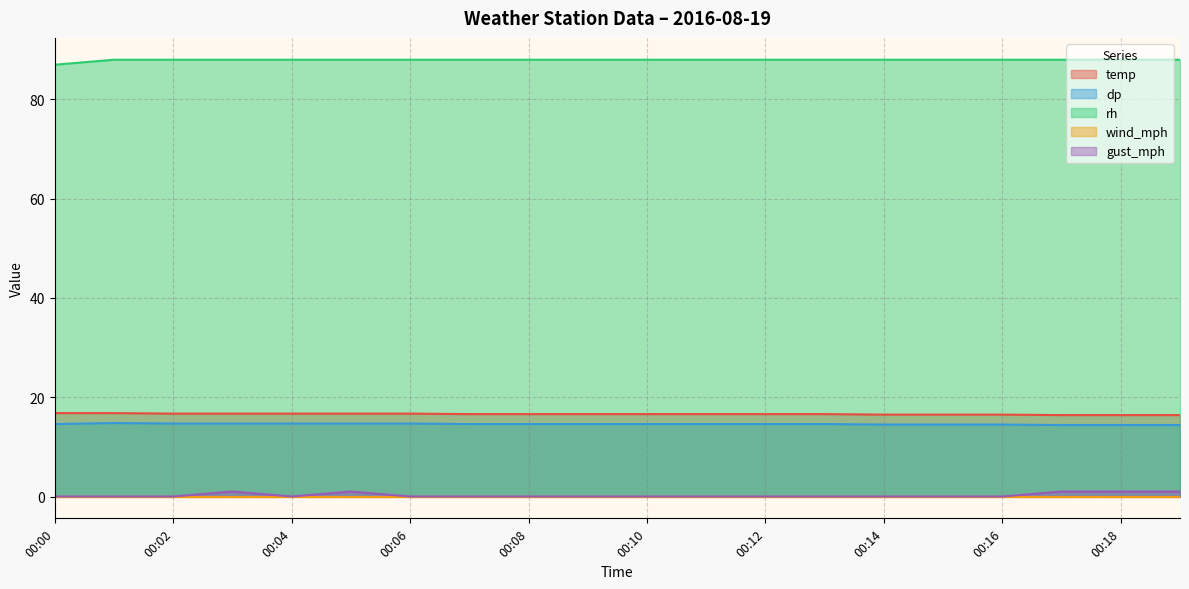

Which series has the largest total across all categories?

rh